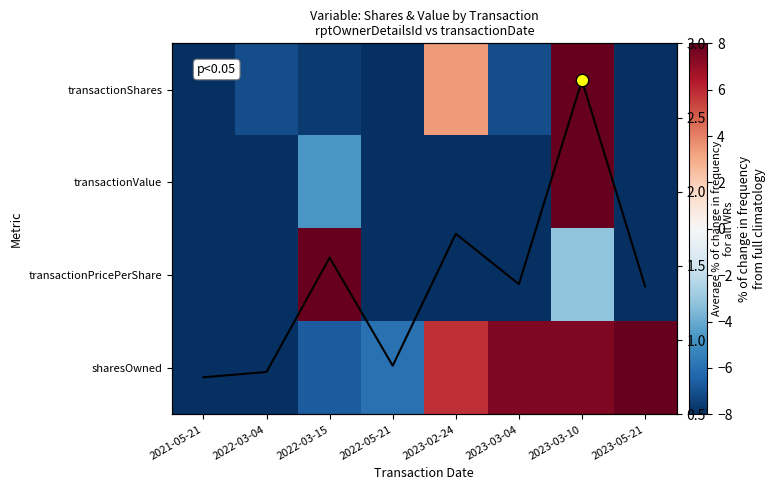

At how many categories does at least one series exceed -4?

8